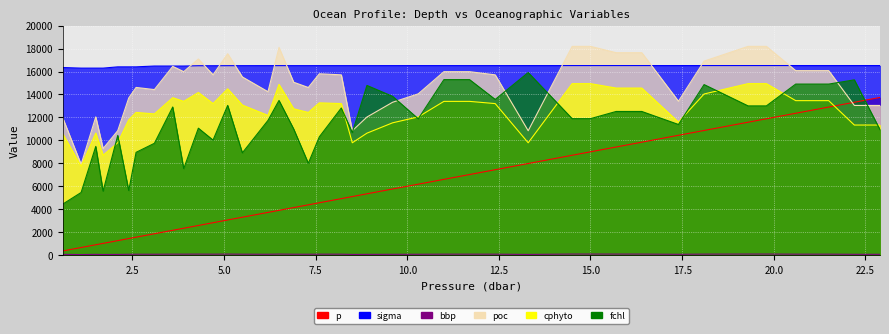

How many interior local peaks does the cphyto series have?

8